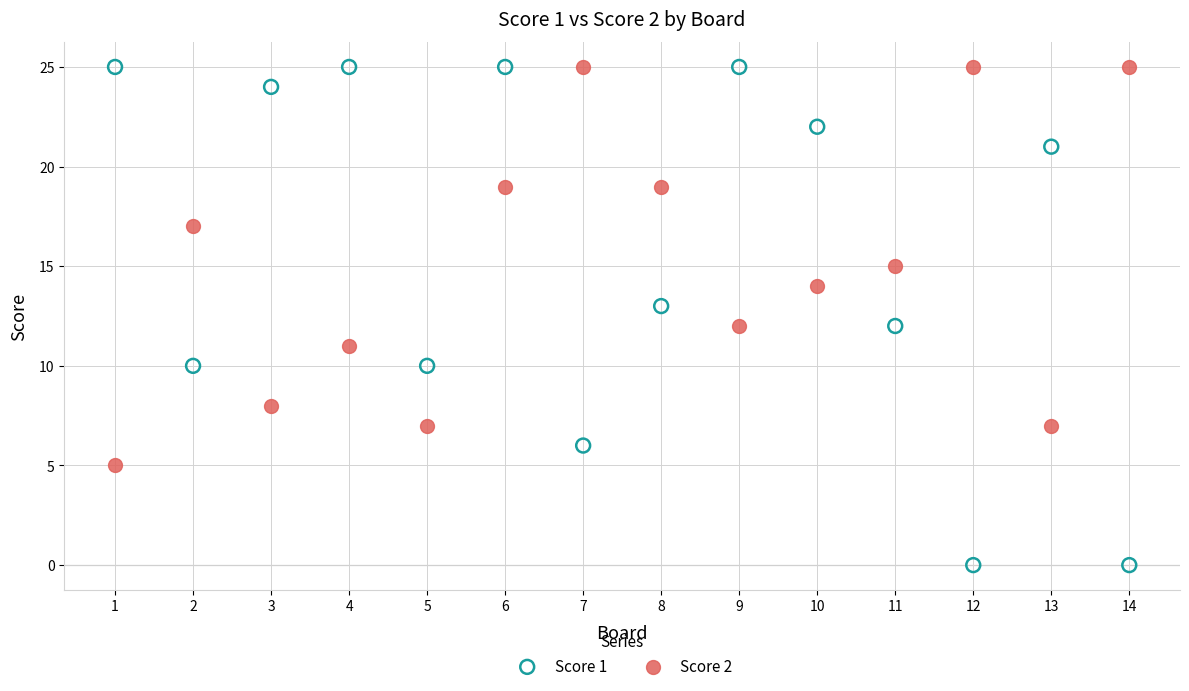

What is the X range (max minus min) for the scatter plot?

13